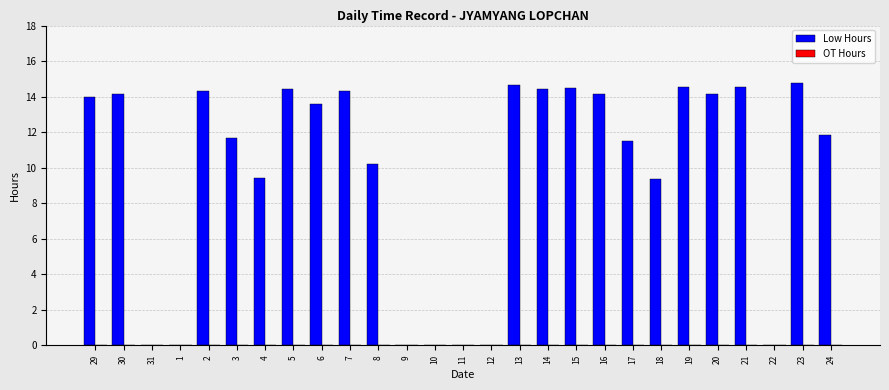

What is the greatest value displayed?

14.8